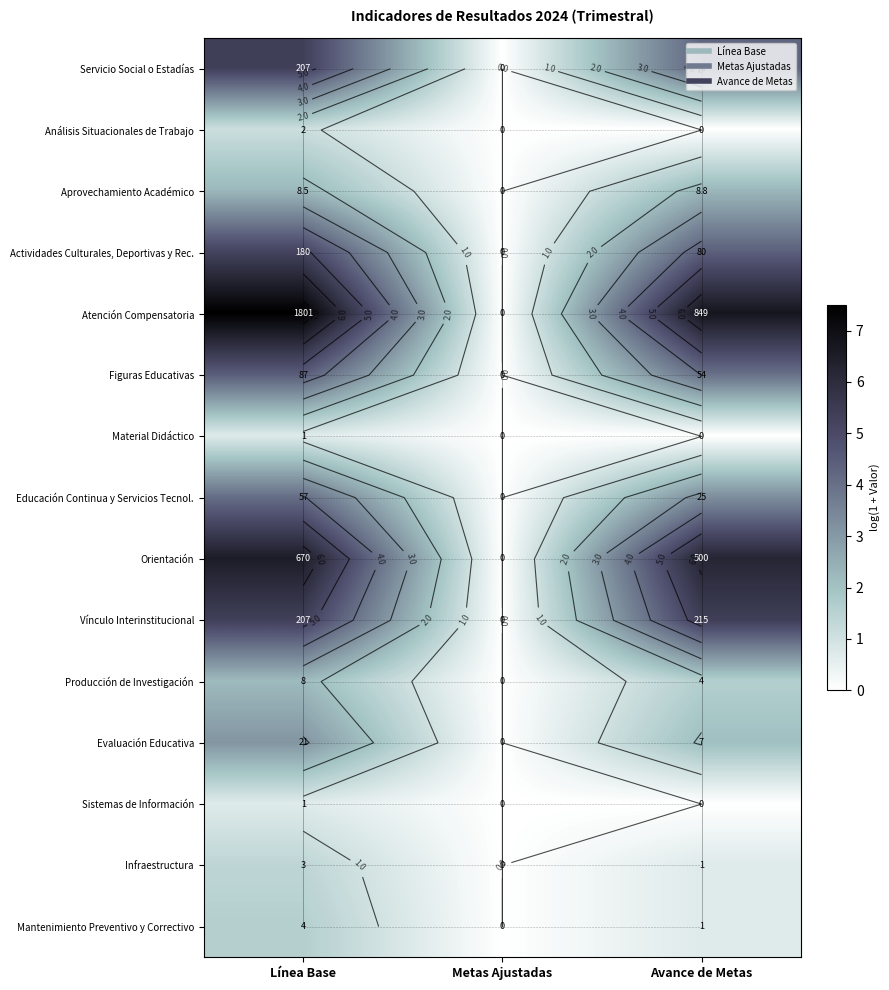

Between Línea Base and Avance de Metas, which is larger?

Línea Base